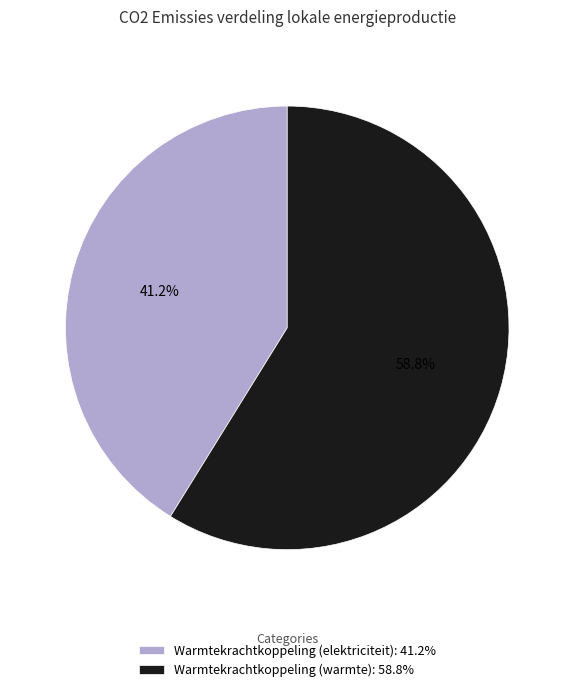

Count the number of slices in the pie.

2